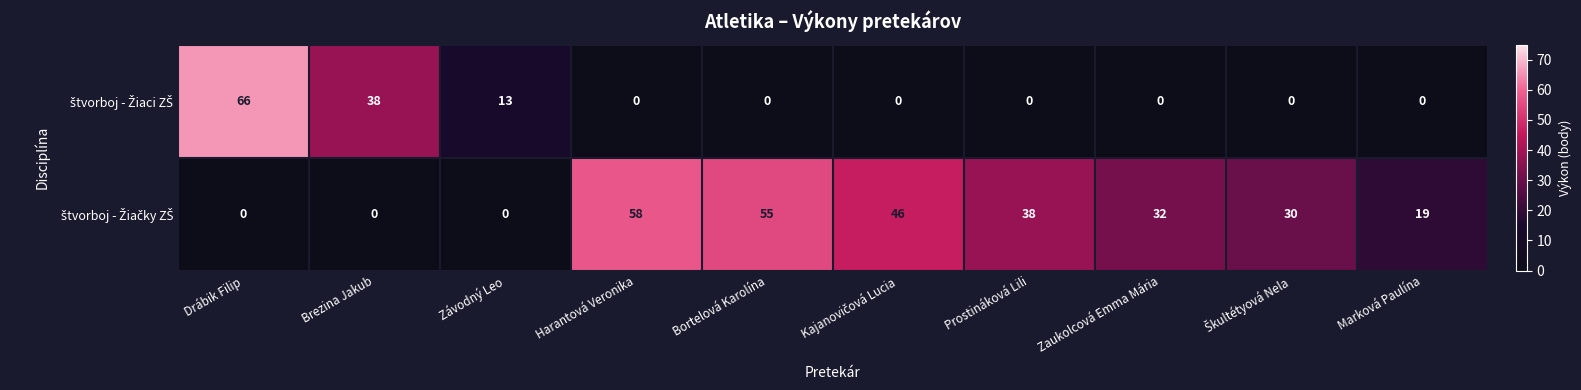

What is the maximum value shown in the chart?

66